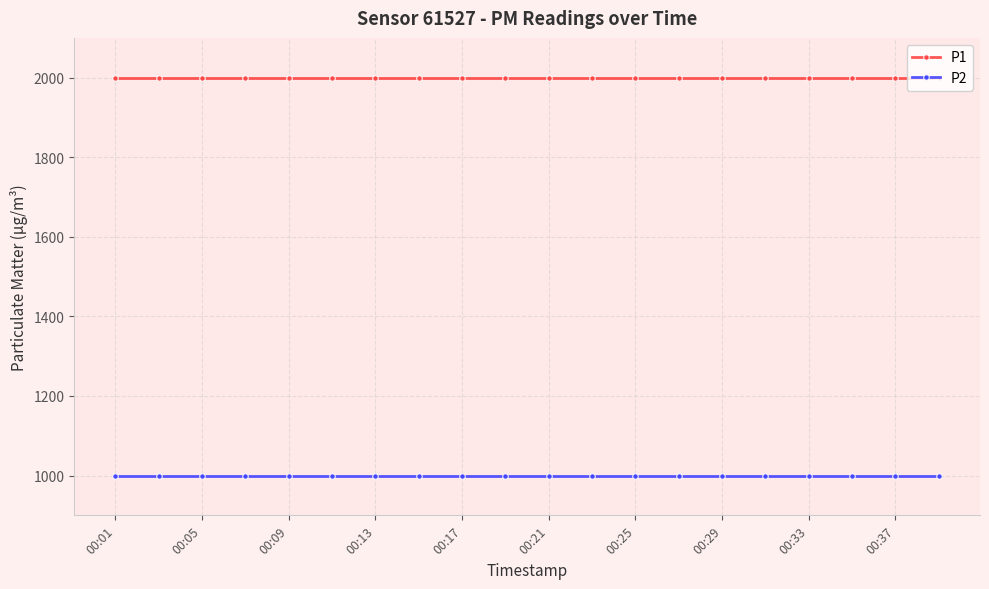

True or false: P1 and P2 intersect in this chart.

False